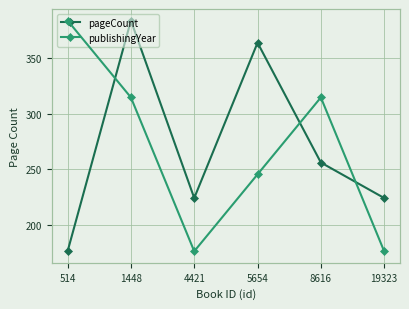

Reading right to left, transcribe all the data shown in this chart.

pageCount: 19323=224	8616=256	5654=364	4421=224	1448=384	514=176
publishingYear: 19323=1992	8616=1994	5654=1993	4421=1992	1448=1994	514=1995